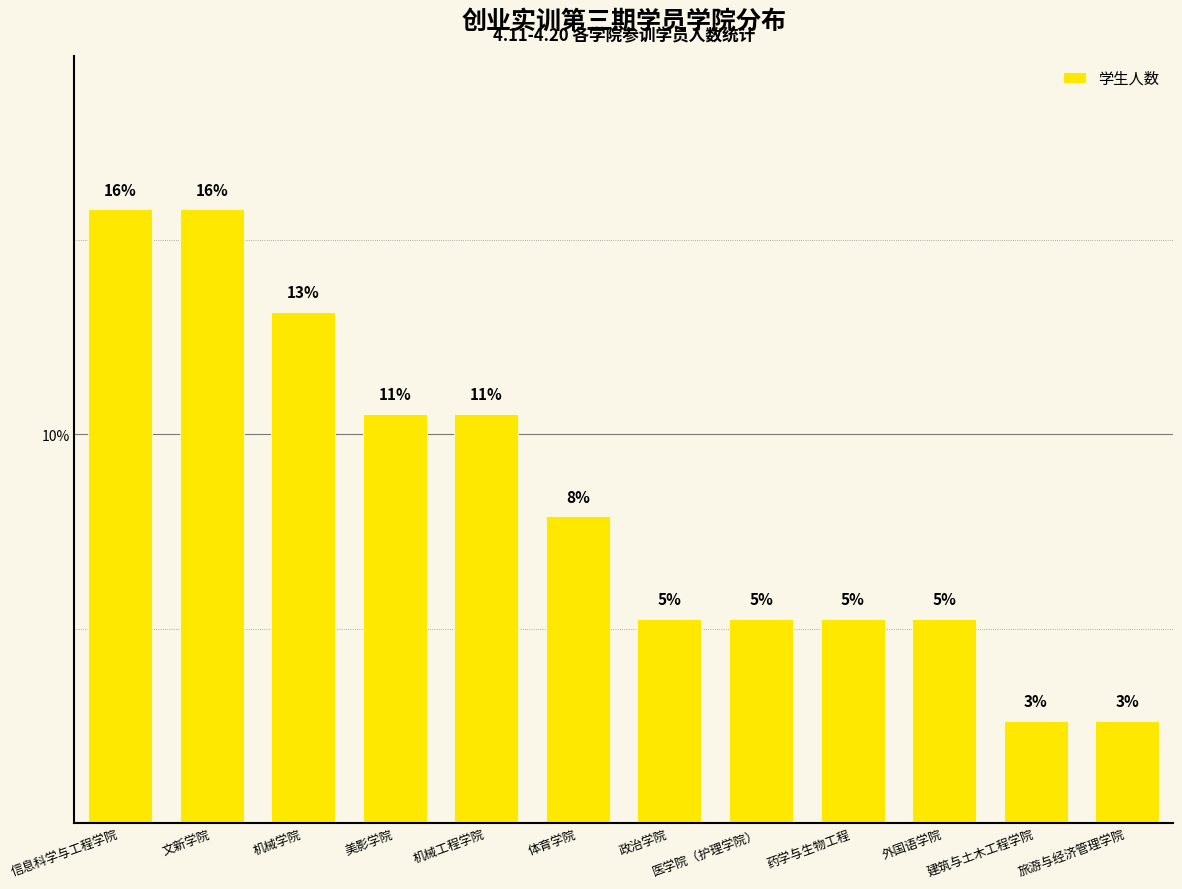

The chart shows a value of 27.3 at 信息科学与工程学院. True or false?

False